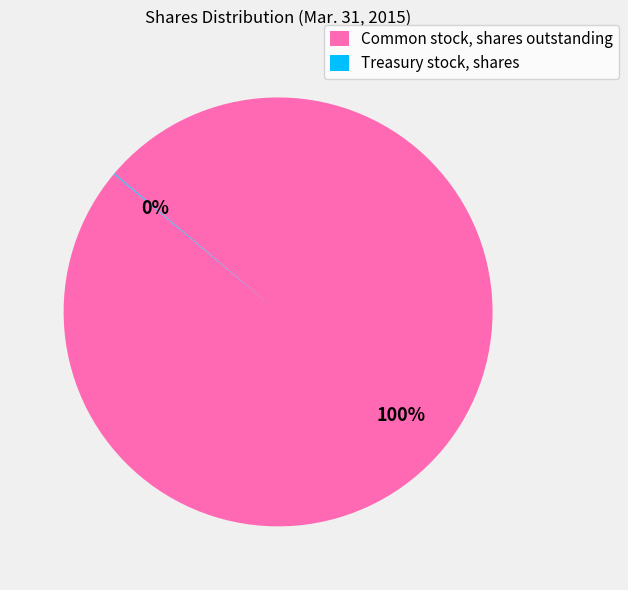

Which slice is the largest?

Common stock, shares outstanding